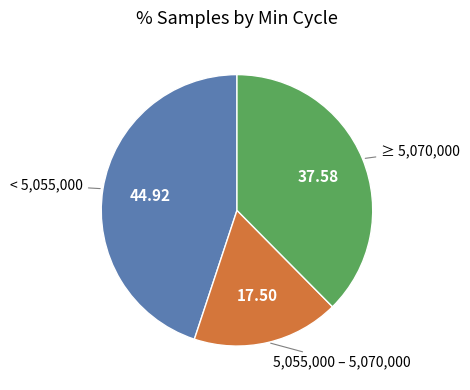

Does any single category account for the majority?

No